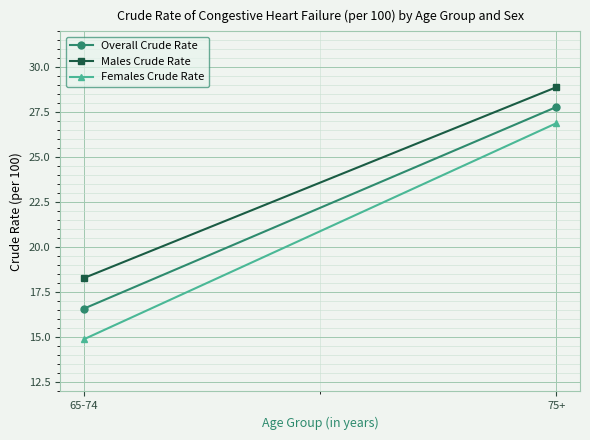

Is this an area chart (filled region under the line)?

No